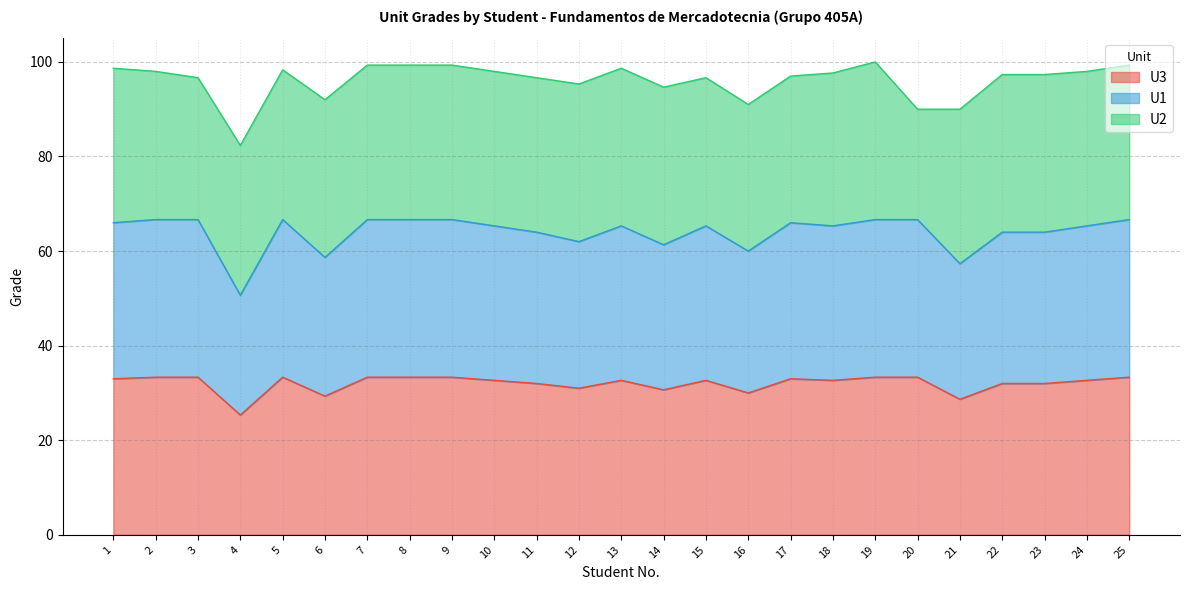

What is the difference between the maximum and minimum values in the U3 series?

8.0